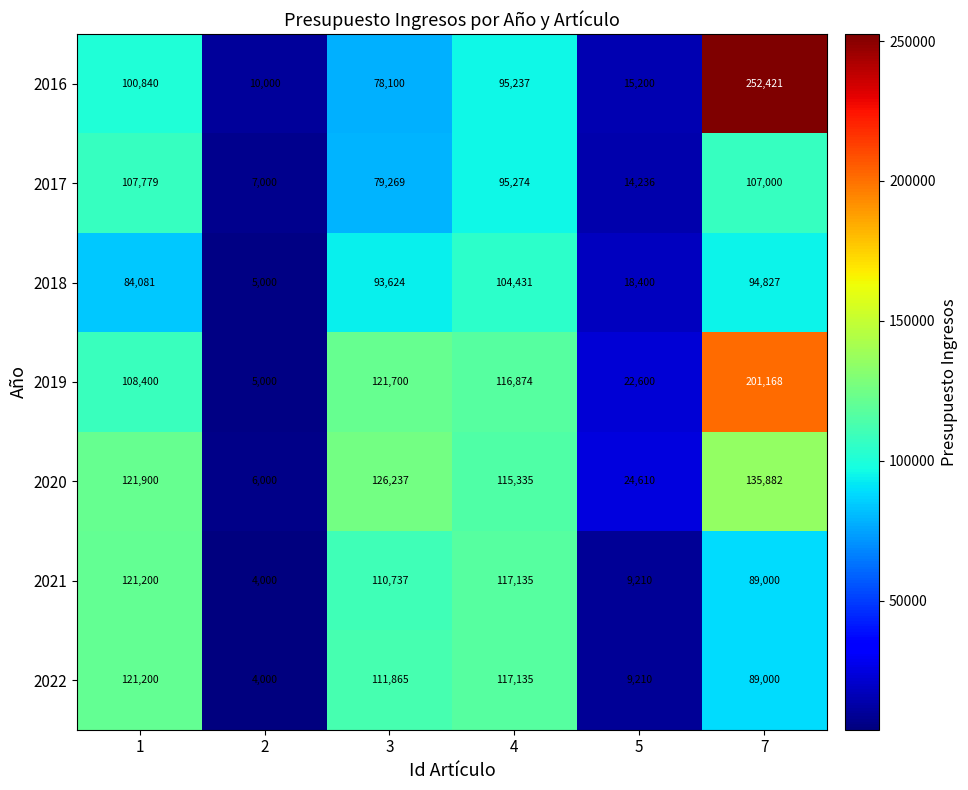

What is the difference between the 2019 values at 1 and 5?

85800